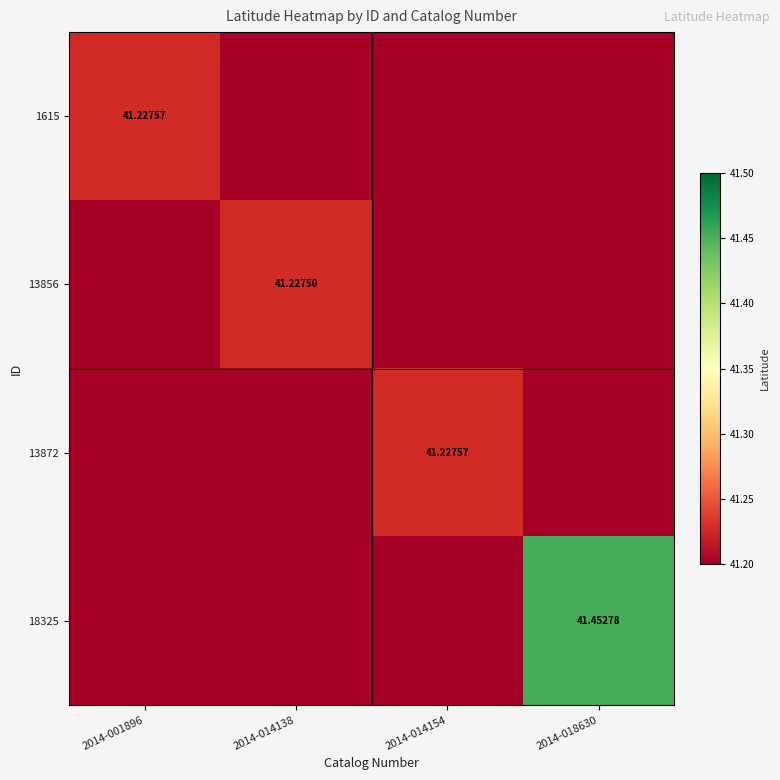

Count the 13872 values in the range 41 to 42.

4